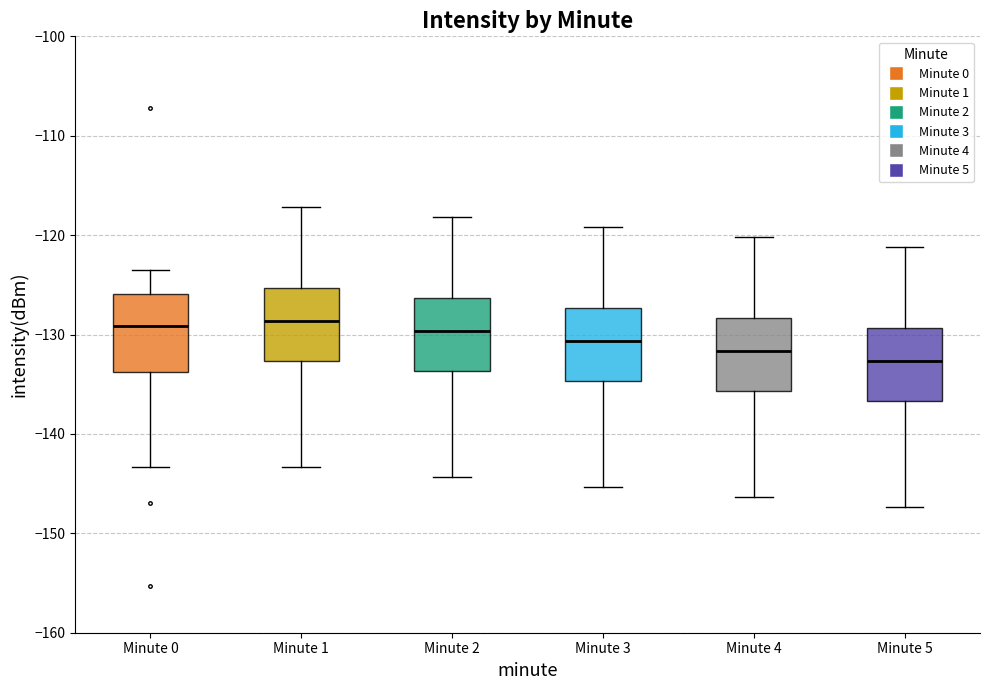

Reading left to right, transcribe this box plot: for each box, give where its median line is, the range the box spans, and where its two whiskers end, as read against the y-axis. The values are not printed on the chart, so give them approximately, as read against the axis.

Minute 0: median -129, box -134 to -126, whiskers -143 to -123
Minute 1: median -129, box -133 to -125, whiskers -143 to -117
Minute 2: median -130, box -134 to -126, whiskers -144 to -118
Minute 3: median -131, box -135 to -127, whiskers -145 to -119
Minute 4: median -132, box -136 to -128, whiskers -146 to -120
Minute 5: median -133, box -137 to -129, whiskers -147 to -121